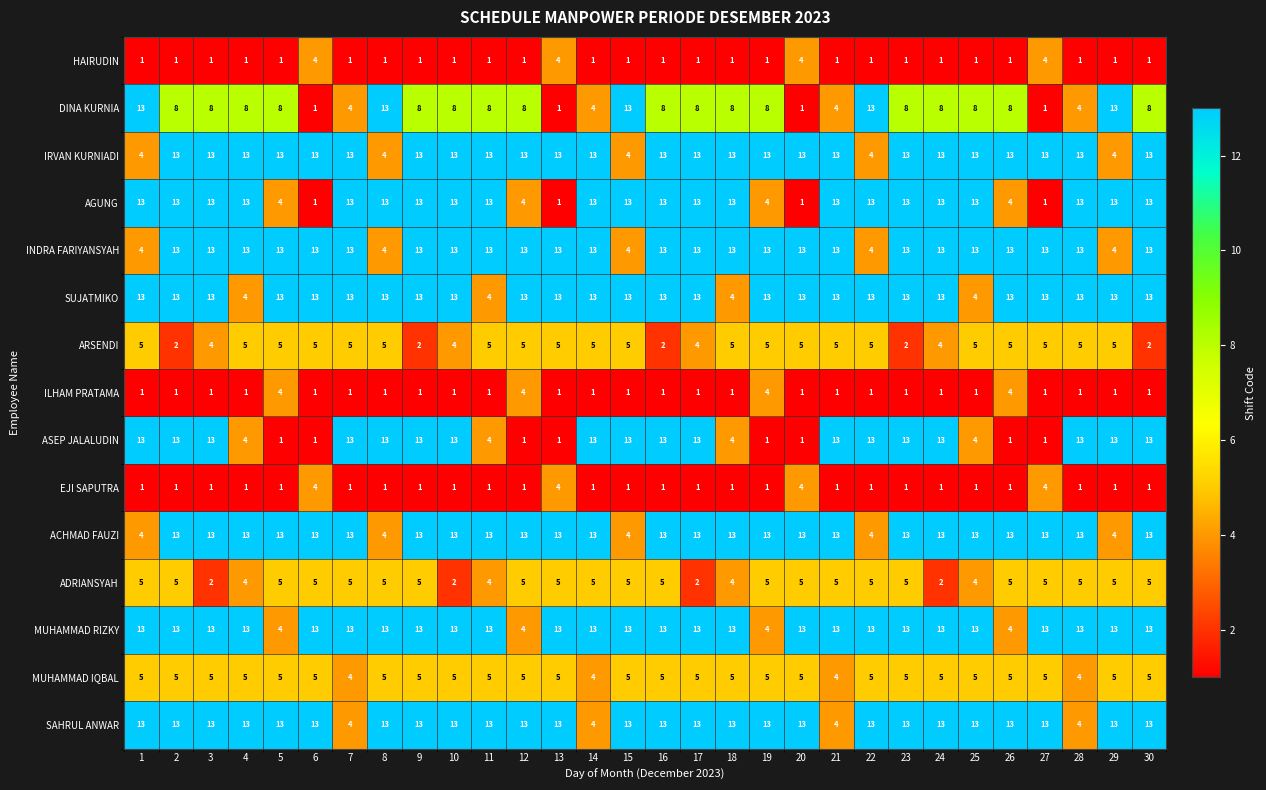

What is the total value across all series at 30?

127